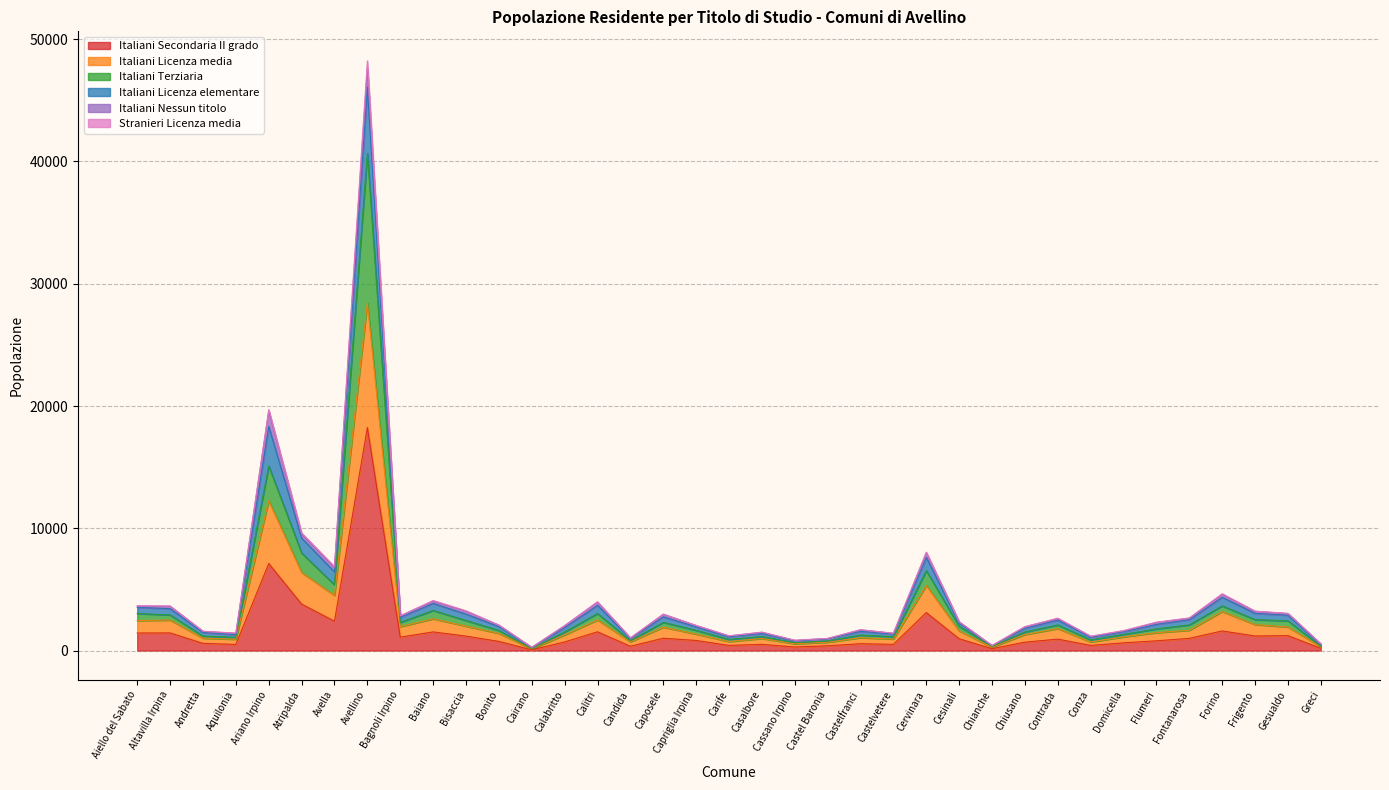

The Italiani Terziaria series shows 530 at Chianche. True or false?

False